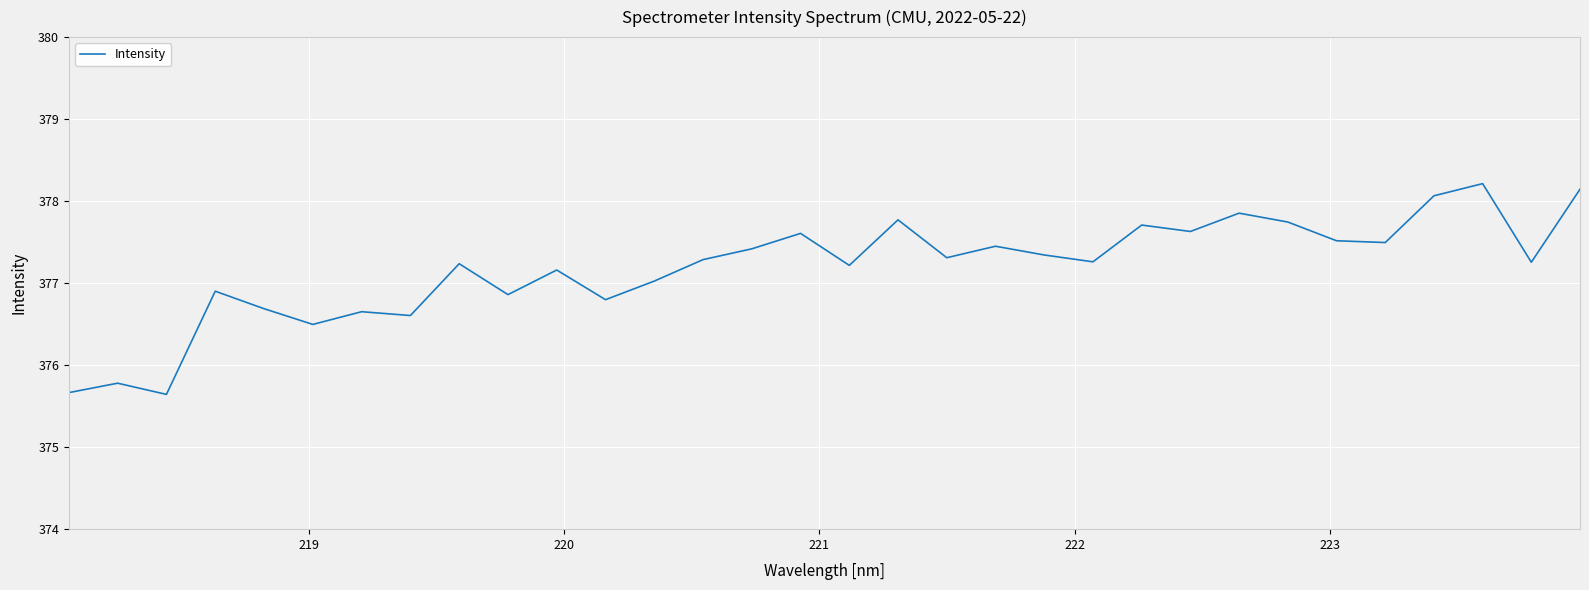

What is the minimum value shown in the chart?

375.6